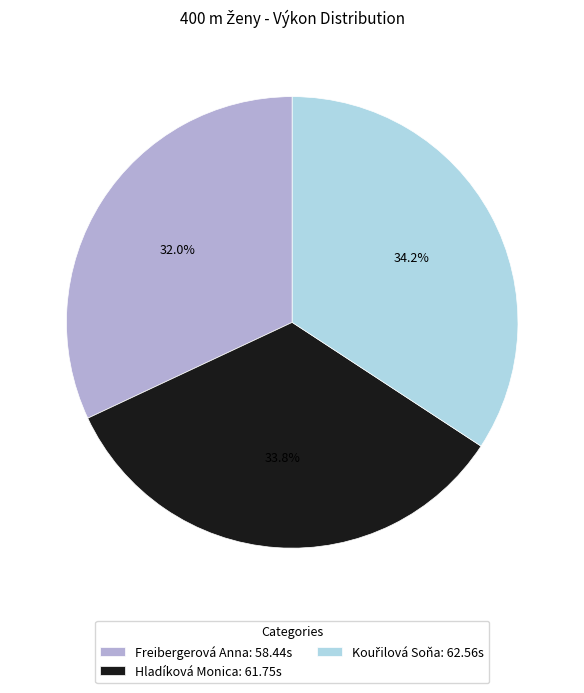

What is the smallest slice in the pie chart?

Freibergerová Anna